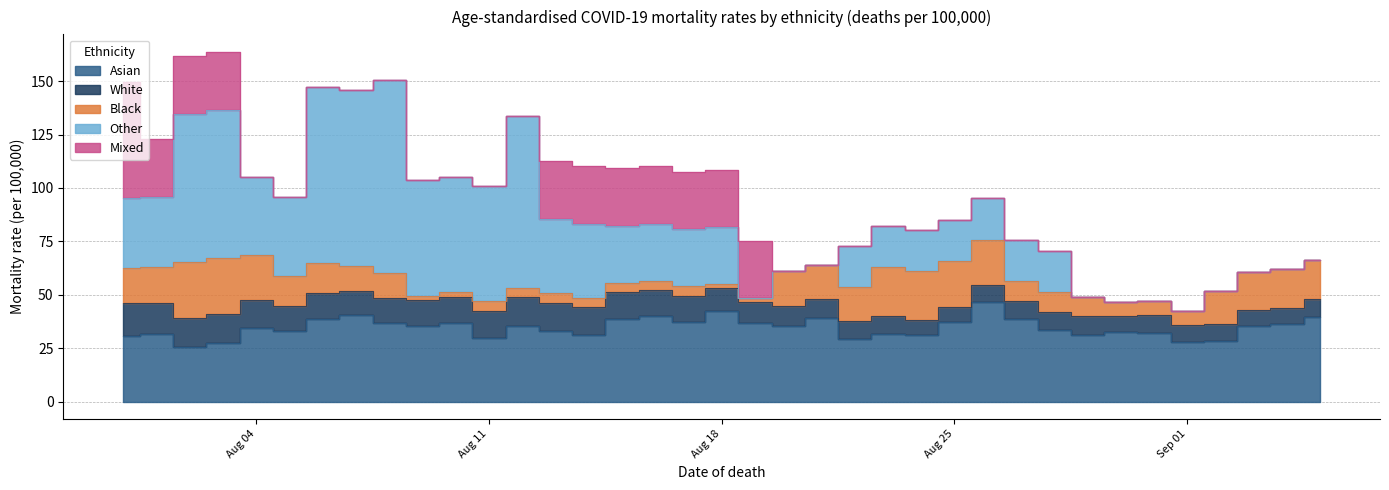

At which category does White reach its first local peak?

2020-08-12